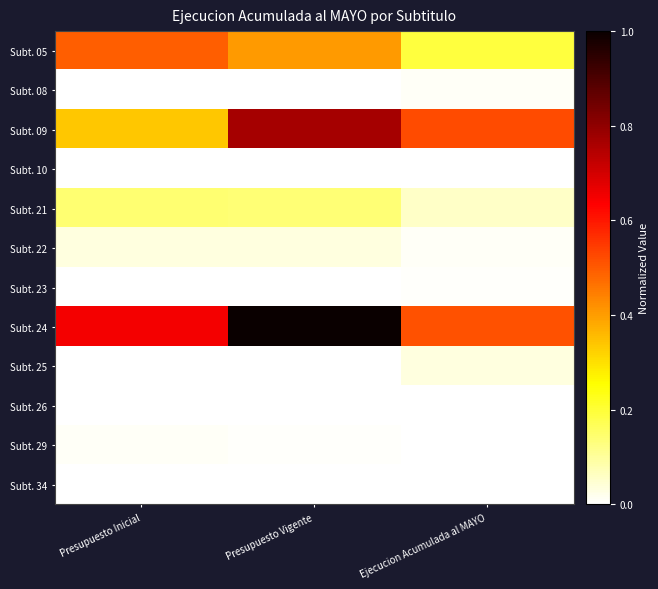

Which series has the largest total across all categories?

Subt. 24